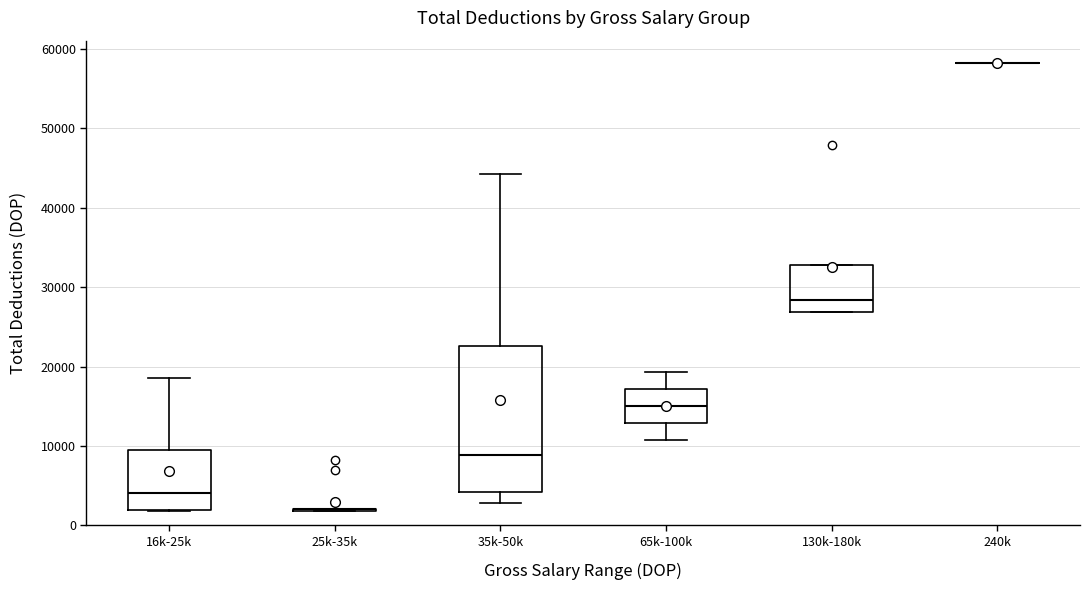

Reading left to right, read every box against the y-axis: the position of its median line, the range the box covers, and the ends of its whiskers. The values are not printed on the chart, so give them approximately, as read against the axis.

16k-25k: median 4000, box 2000 to 9000, whiskers 2000 to 19000
25k-35k: box collapsed to a line at 2000, whiskers 2000 to 2000
35k-50k: median 9000, box 4000 to 23000, whiskers 3000 to 44000
65k-100k: median 15000, box 13000 to 17000, whiskers 11000 to 19000
130k-180k: median 28000, box 27000 to 33000, whiskers 27000 to 33000
240k: box collapsed to a line at 58000, whiskers 58000 to 58000